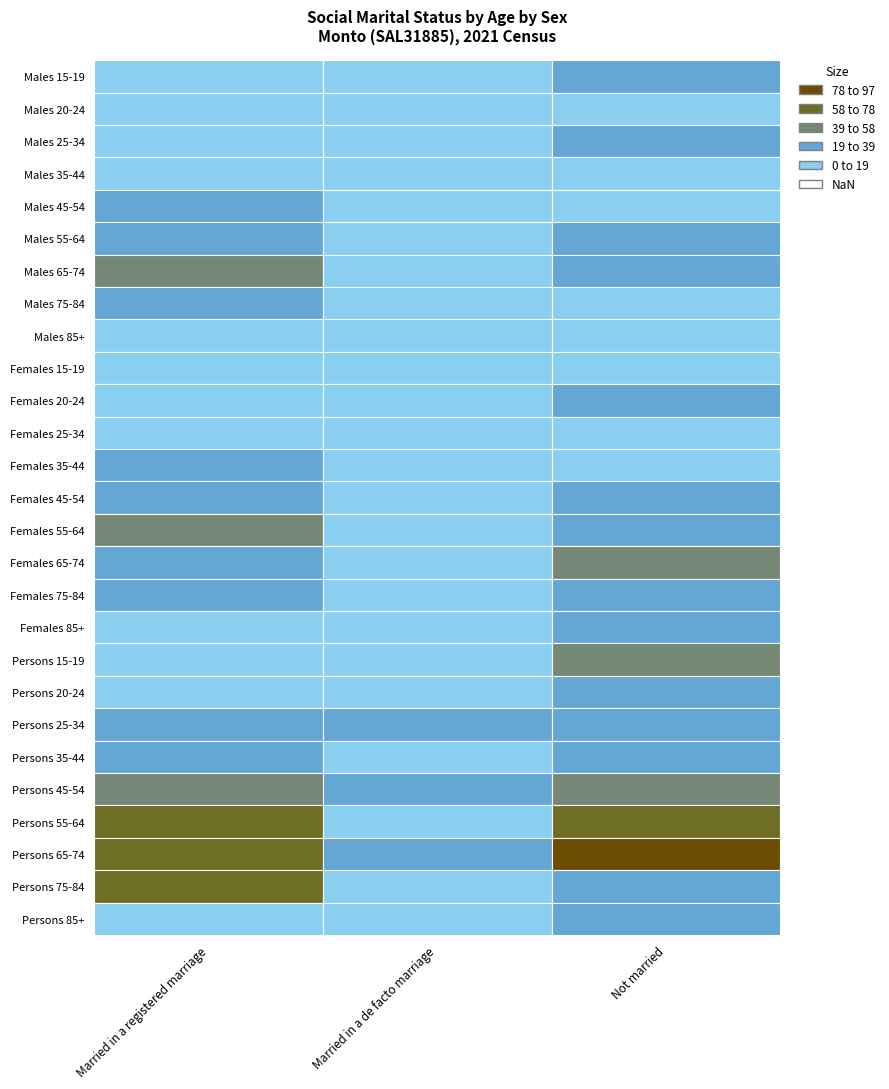

Which label corresponds to the smallest value in the chart?

Males 15-19